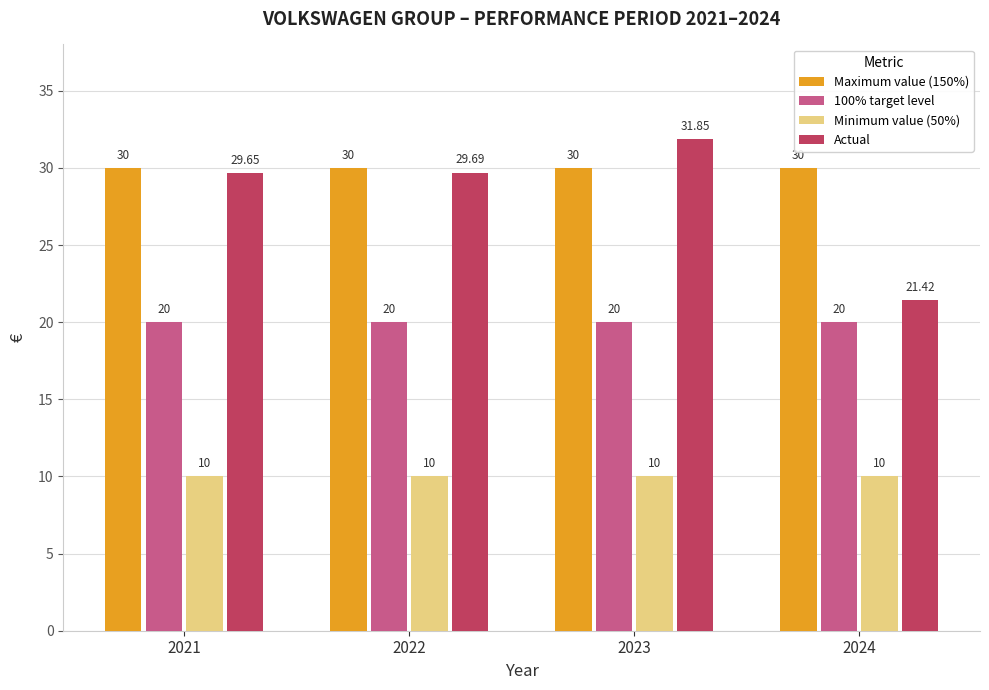

What is the average value of the Actual series?

28.2